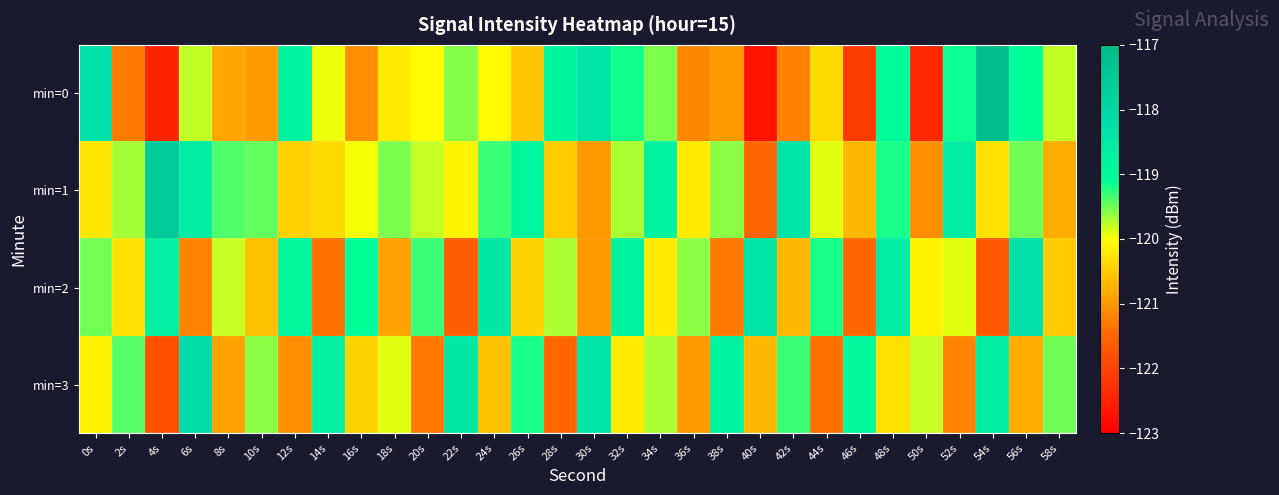

Which has a higher value, 26s or 4s?

26s